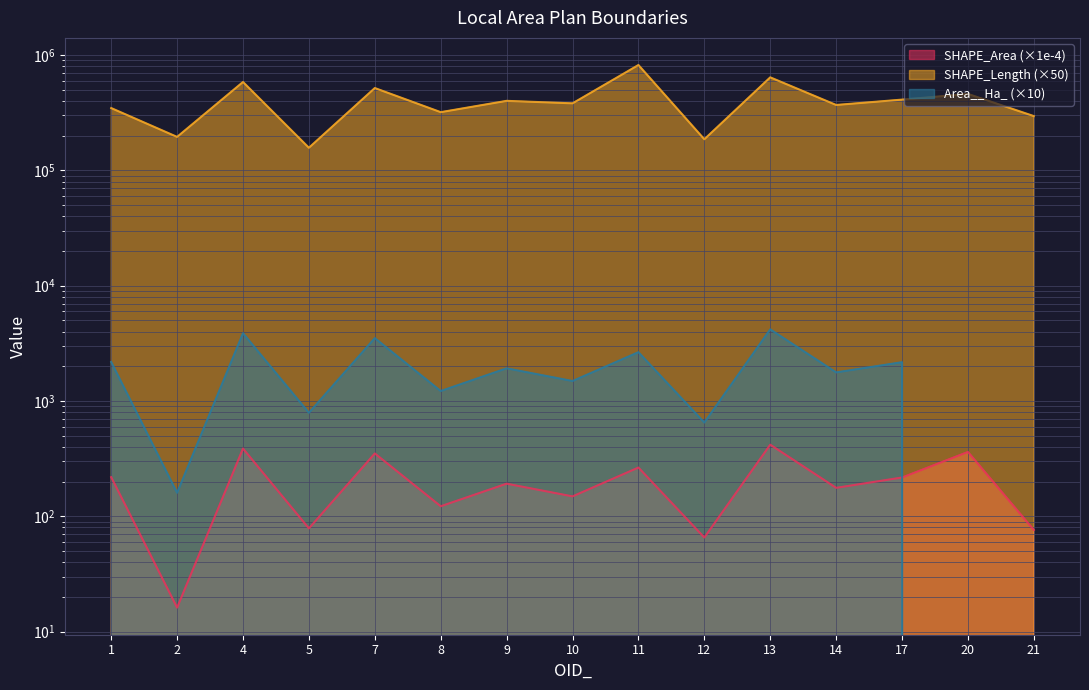

Does the chart display data point markers on the line(s)?

No